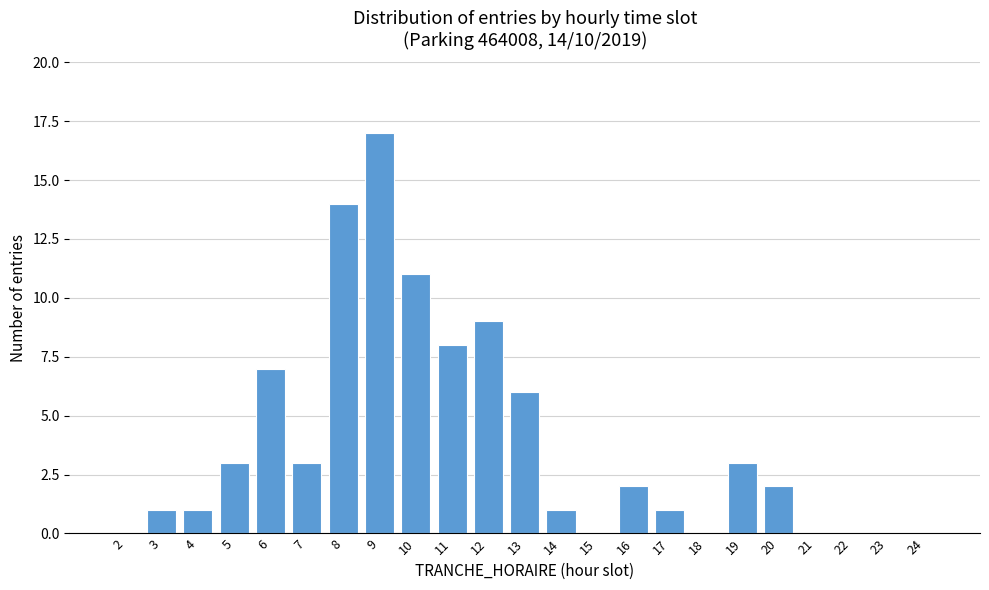

Reading left to right, transcribe all the data shown in this chart.

2=0	3=1	4=1	5=3	6=7	7=3	8=14	9=17	10=11	11=8	12=9	13=6	14=1	15=0	16=2	17=1	18=0	19=3	20=2	21=0	22=0	23=0	24=0